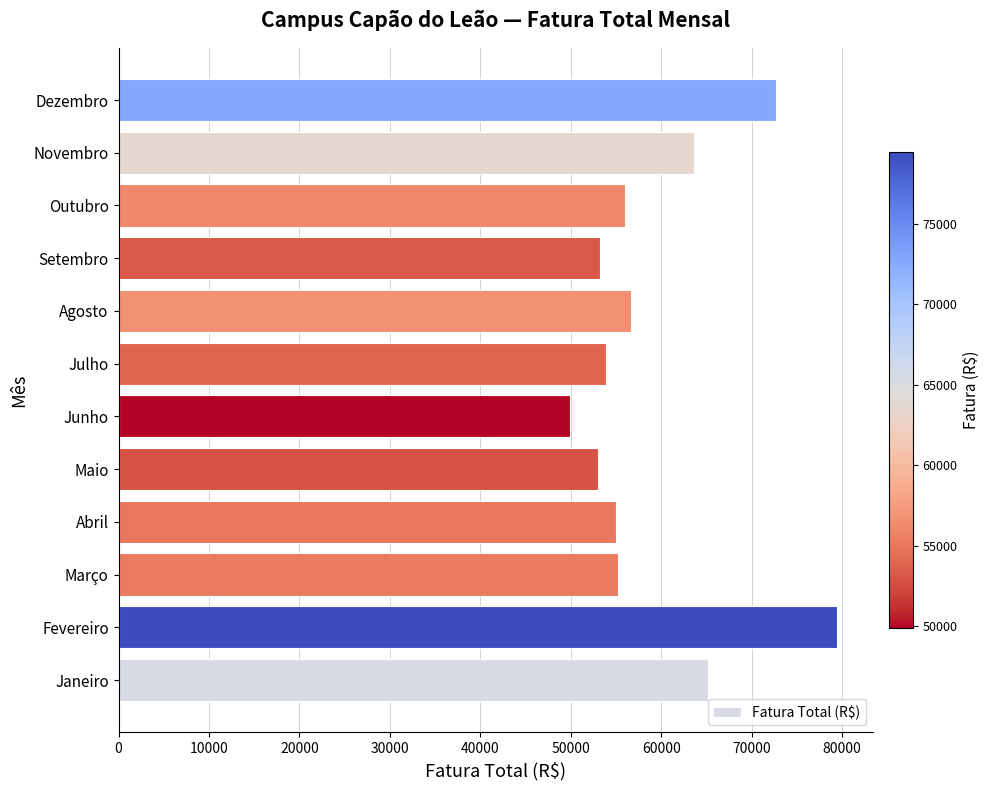

Between Agosto and Junho, which is larger?

Agosto